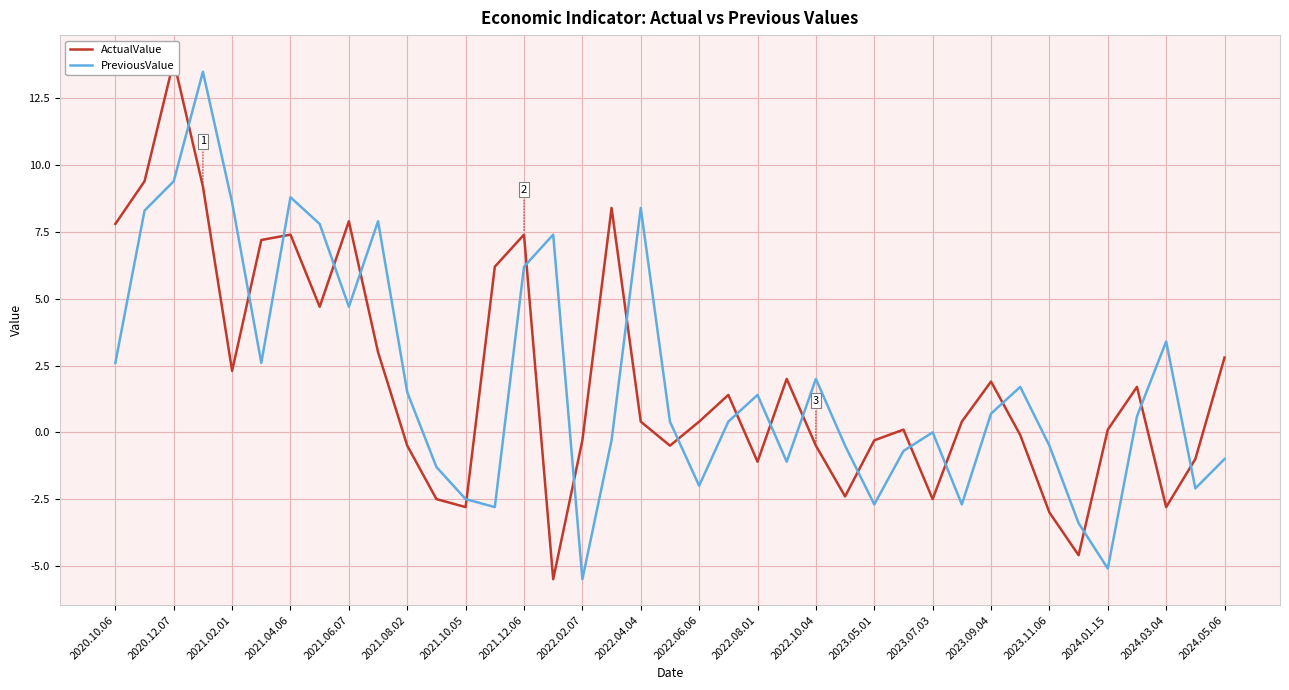

The value of PreviousValue at 2022.04.04 is 8.4. True or false?

True